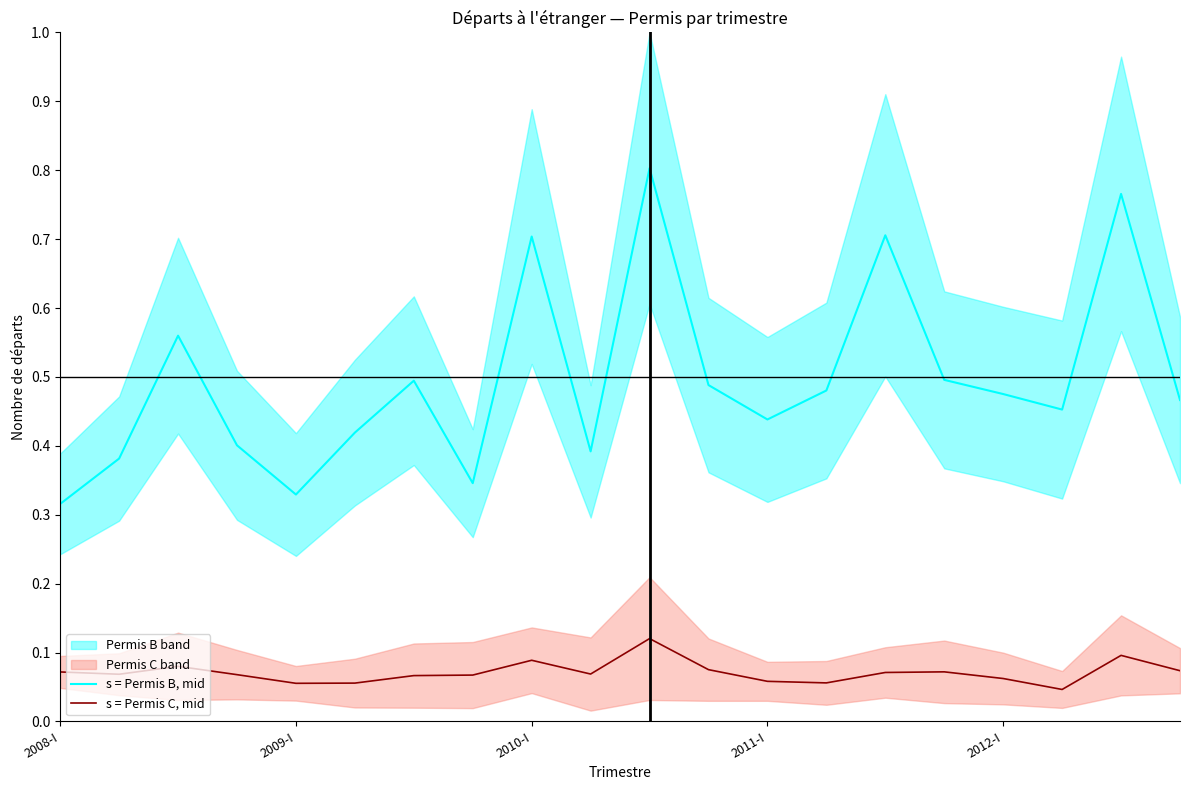

Reading left to right, extract all data points from this chart.

s = Permis B, mid: 0.3	0.4	0.6	0.4	0.3	0.4	0.5	0.3	0.7	0.4	0.8	0.5	0.4	0.5	0.7	0.5	0.5	0.5	0.8	0.5
s = Permis C, mid: 0.1	0.1	0.1	0.1	0.1	0.1	0.1	0.1	0.1	0.1	0.1	0.1	0.1	0.1	0.1	0.1	0.1	0.0	0.1	0.1